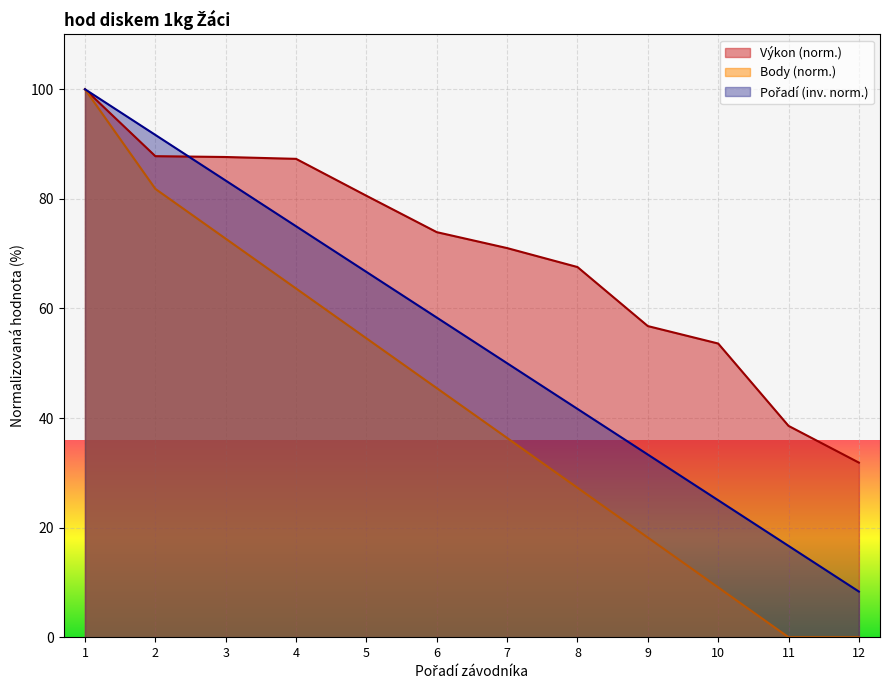

True or false: Výkon and Body cross at least once.

False